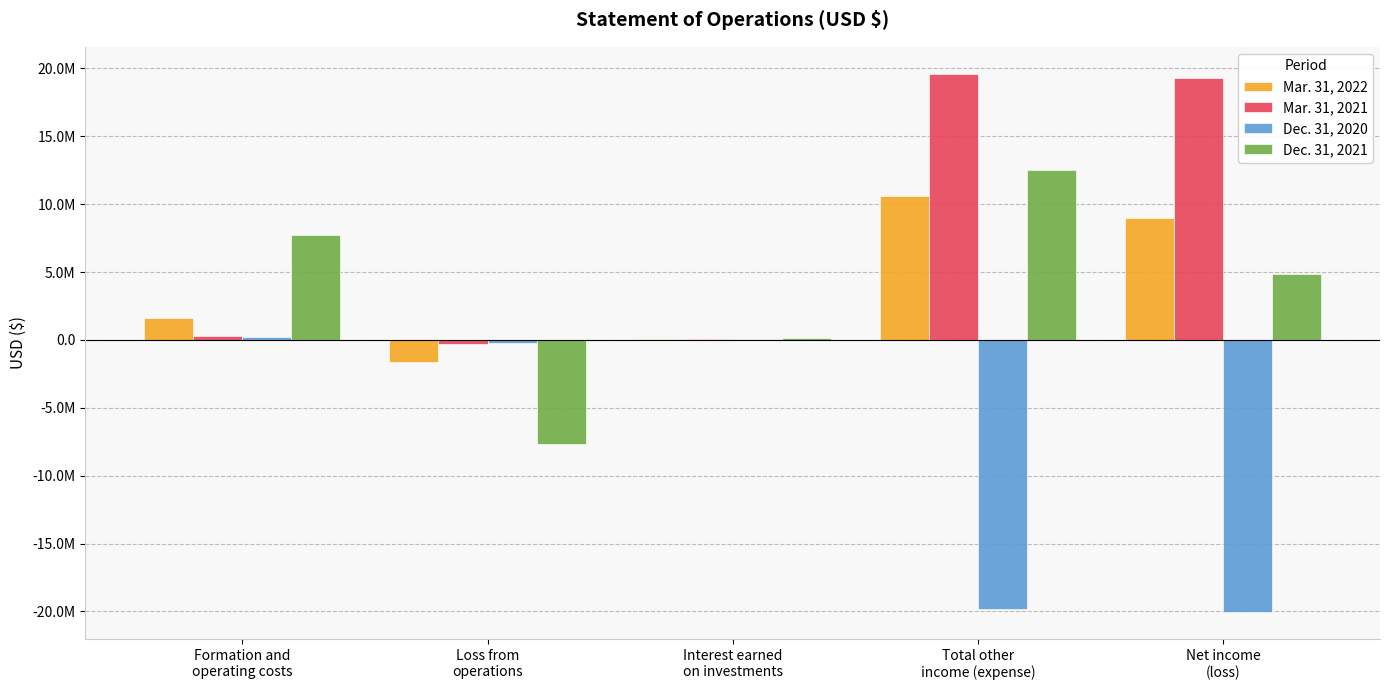

Rank the series at Total other
income (expense) from highest to lowest value.

Mar. 31, 2021, Dec. 31, 2021, Mar. 31, 2022, Dec. 31, 2020